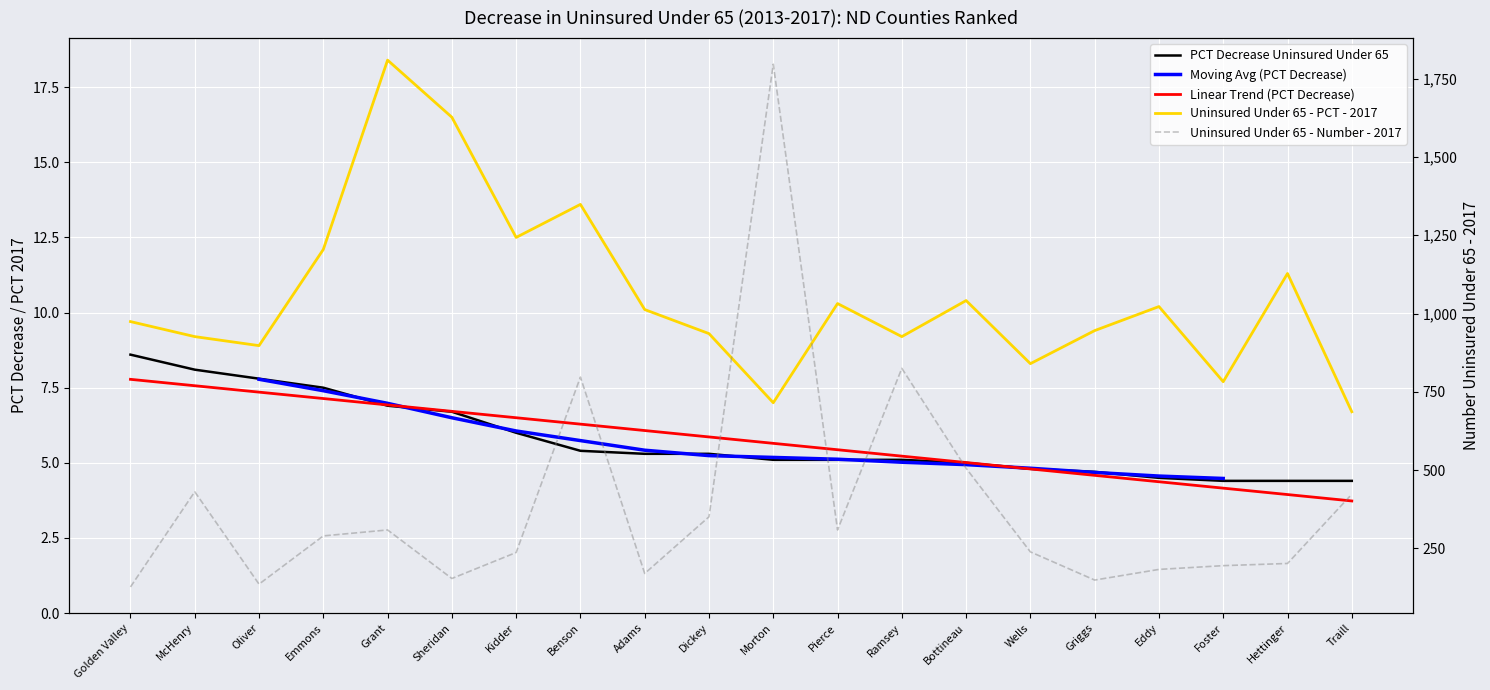

True or false: PCT Decrease Uninsured Under 65 has more than 0 interior local peaks.

False